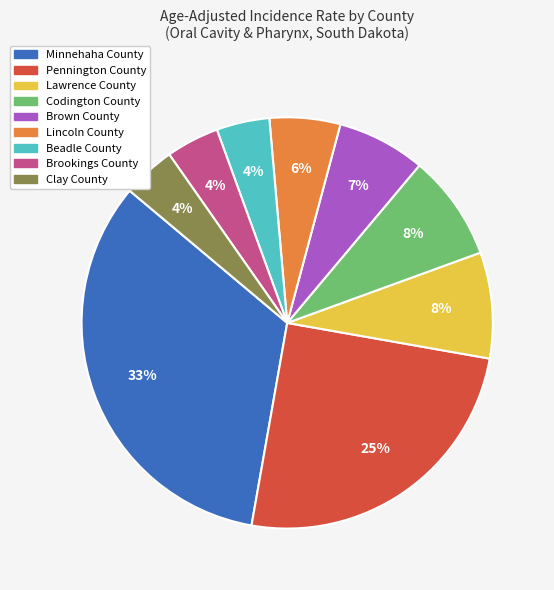

Is it true that Lincoln County is 1% of the pie?

False